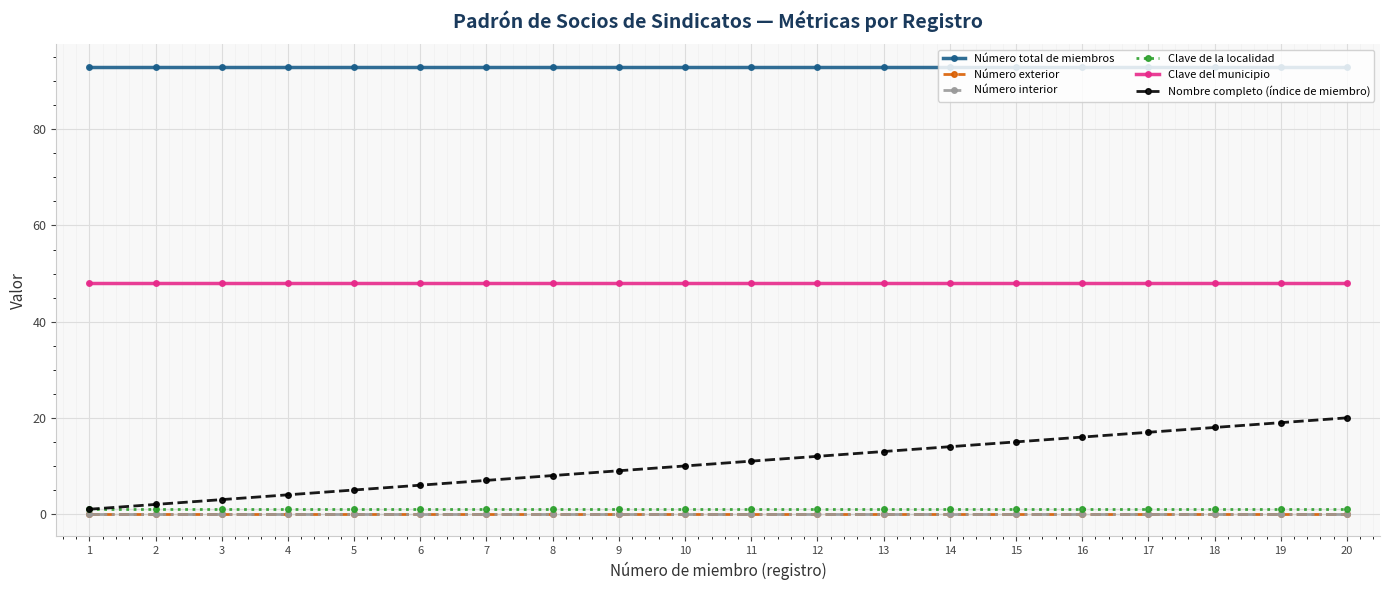

Reading left to right, list all the values displayed in this chart.

Número total de miembros: 93	93	93	93	93	93	93	93	93	93	93	93	93	93	93	93	93	93	93	93
Número exterior: 0	0	0	0	0	0	0	0	0	0	0	0	0	0	0	0	0	0	0	0
Número interior: 0	0	0	0	0	0	0	0	0	0	0	0	0	0	0	0	0	0	0	0
Clave de la localidad: 1	1	1	1	1	1	1	1	1	1	1	1	1	1	1	1	1	1	1	1
Clave del municipio: 48	48	48	48	48	48	48	48	48	48	48	48	48	48	48	48	48	48	48	48
Nombre completo (índice de miembro): 1	2	3	4	5	6	7	8	9	10	11	12	13	14	15	16	17	18	19	20